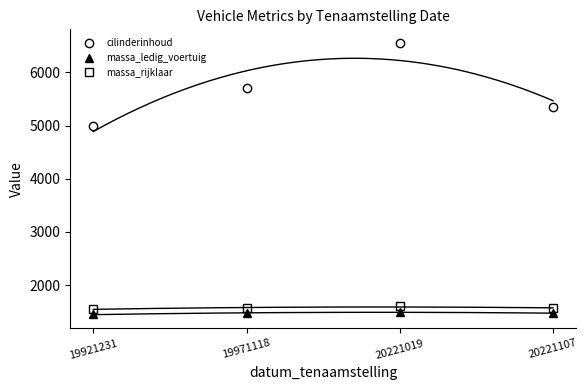

Where does the cilinderinhoud series first go above 5700?

20221019